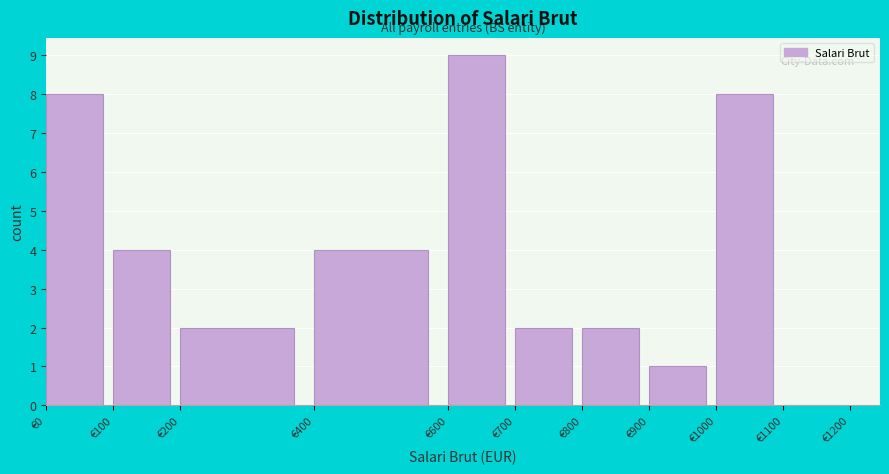

Over which range of the x-axis is the bar tallest?

600 to 700